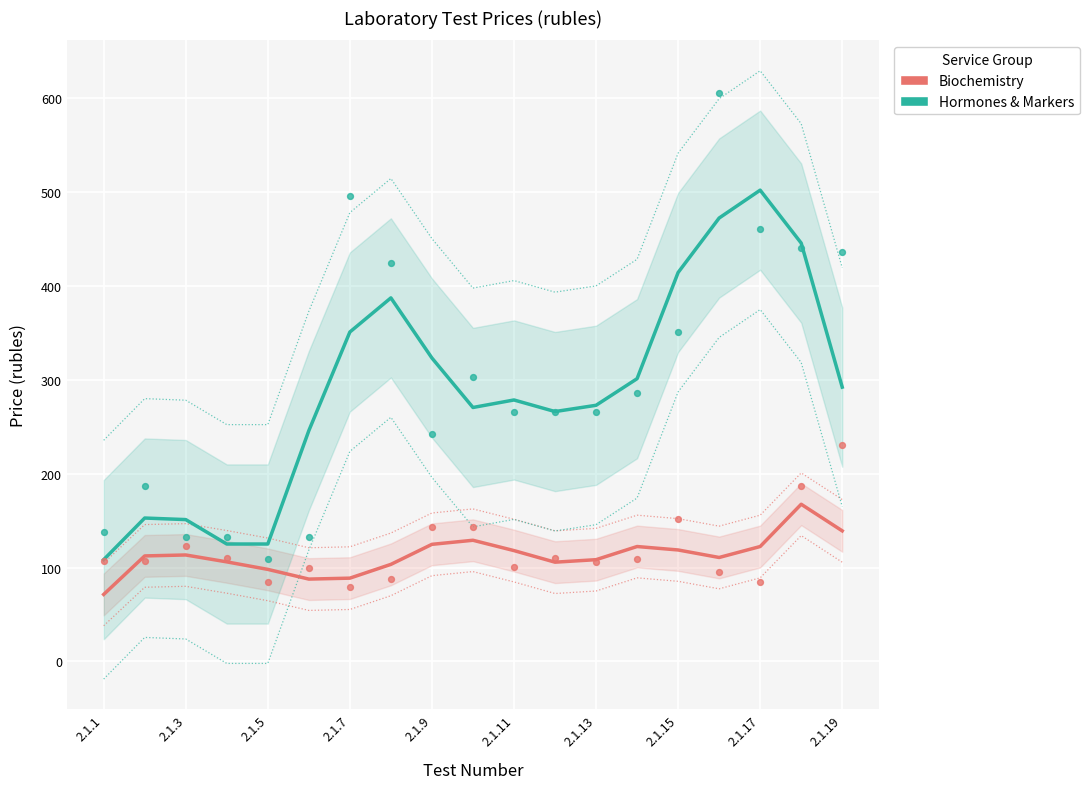

At which category is the sum across all series the highest?

2.1.17